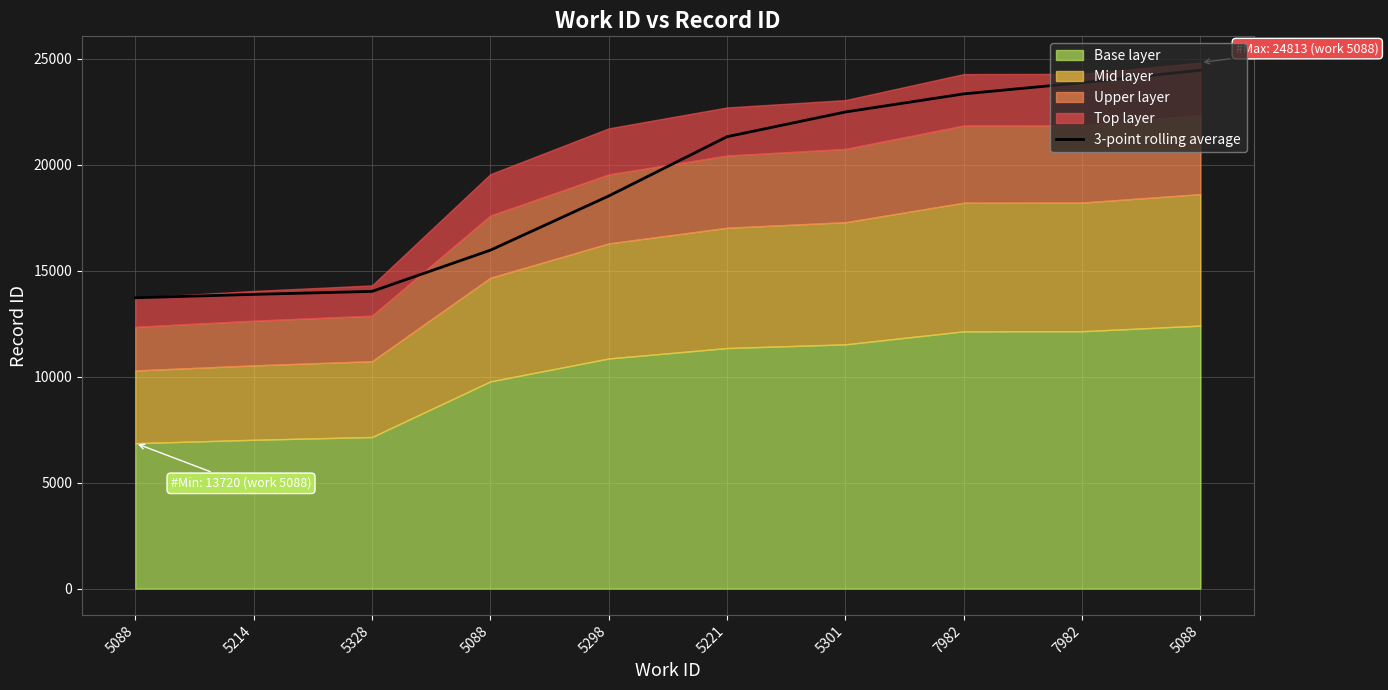

What is the label of the 6th point from the left?

5221